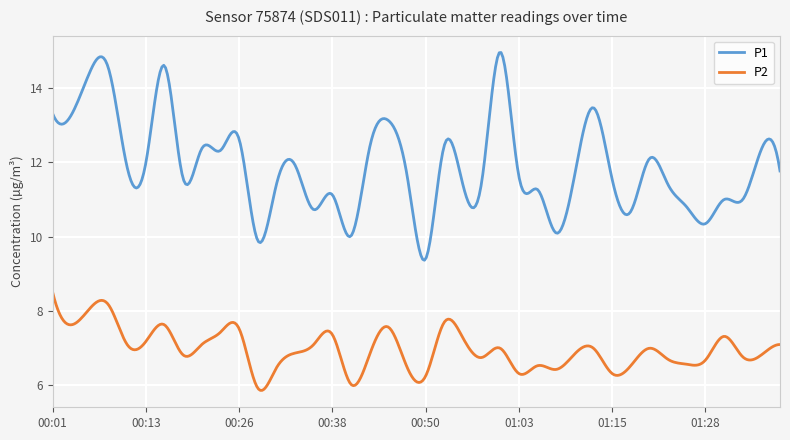

What is the maximum value for P1?

15.0